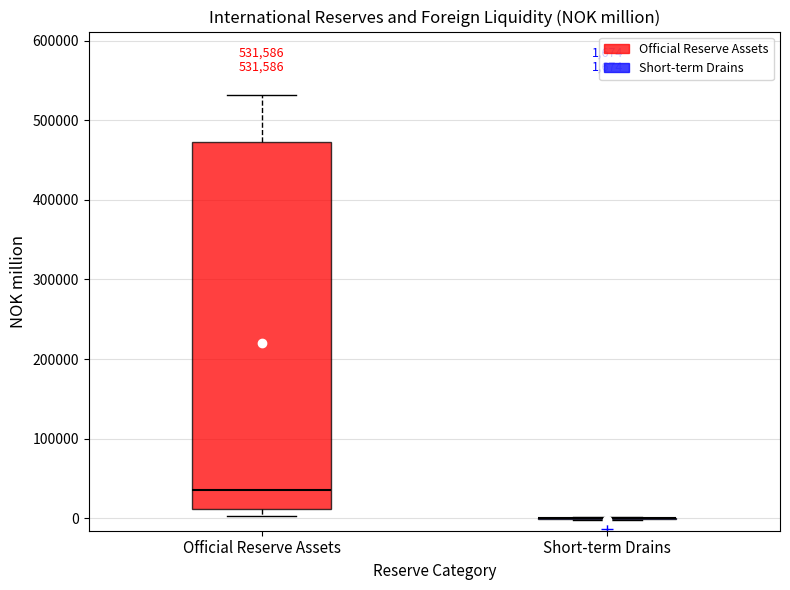

Which box is the tallest, from its lower edge to its upper edge?

Official Reserve Assets